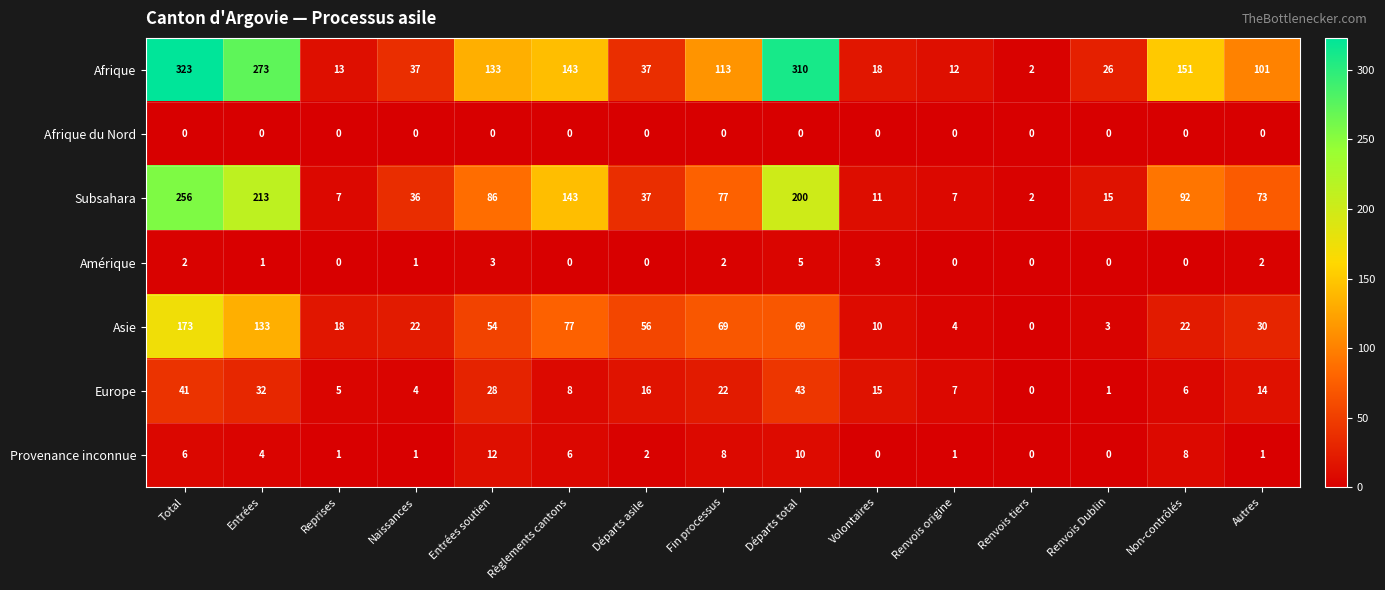

What is the greatest value displayed?

323